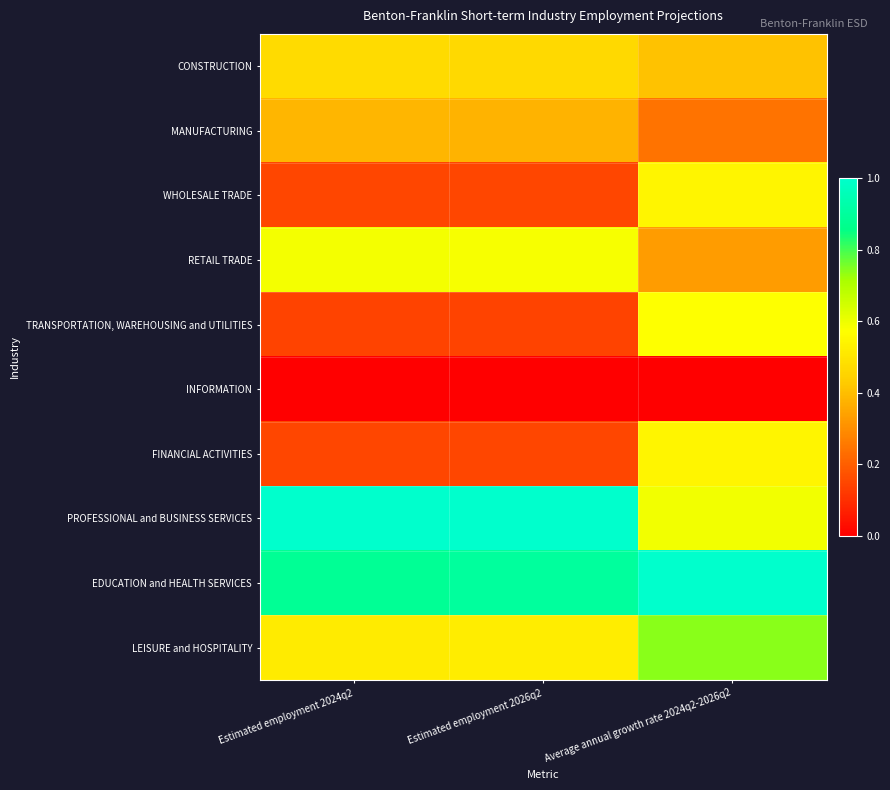

Reading left to right, extract all data points from this chart.

CONSTRUCTION: Estimated employment 2024q2=0.5	Estimated employment 2026q2=0.5	Average annual growth rate 2024q2-2026q2=0.4
MANUFACTURING: Estimated employment 2024q2=0.4	Estimated employment 2026q2=0.4	Average annual growth rate 2024q2-2026q2=0.2
WHOLESALE TRADE: Estimated employment 2024q2=0.2	Estimated employment 2026q2=0.2	Average annual growth rate 2024q2-2026q2=0.5
RETAIL TRADE: Estimated employment 2024q2=0.6	Estimated employment 2026q2=0.6	Average annual growth rate 2024q2-2026q2=0.3
TRANSPORTATION, WAREHOUSING and UTILITIES: Estimated employment 2024q2=0.1	Estimated employment 2026q2=0.1	Average annual growth rate 2024q2-2026q2=0.6
INFORMATION: Estimated employment 2024q2=0.0	Estimated employment 2026q2=0.0	Average annual growth rate 2024q2-2026q2=0.0
FINANCIAL ACTIVITIES: Estimated employment 2024q2=0.2	Estimated employment 2026q2=0.2	Average annual growth rate 2024q2-2026q2=0.5
PROFESSIONAL and BUSINESS SERVICES: Estimated employment 2024q2=1.0	Estimated employment 2026q2=1.0	Average annual growth rate 2024q2-2026q2=0.6
EDUCATION and HEALTH SERVICES: Estimated employment 2024q2=0.9	Estimated employment 2026q2=0.9	Average annual growth rate 2024q2-2026q2=1.0
LEISURE and HOSPITALITY: Estimated employment 2024q2=0.5	Estimated employment 2026q2=0.5	Average annual growth rate 2024q2-2026q2=0.7